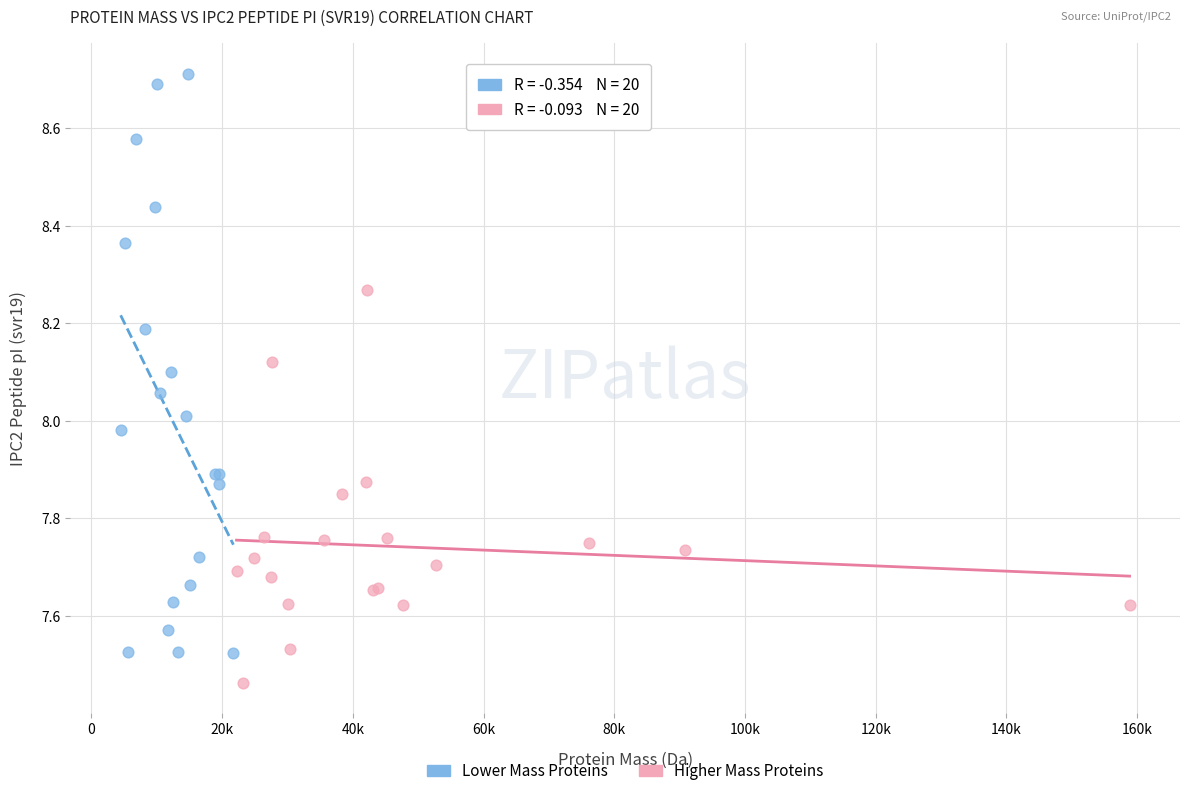

Which series contains the highest Y value?

Lower Mass Proteins